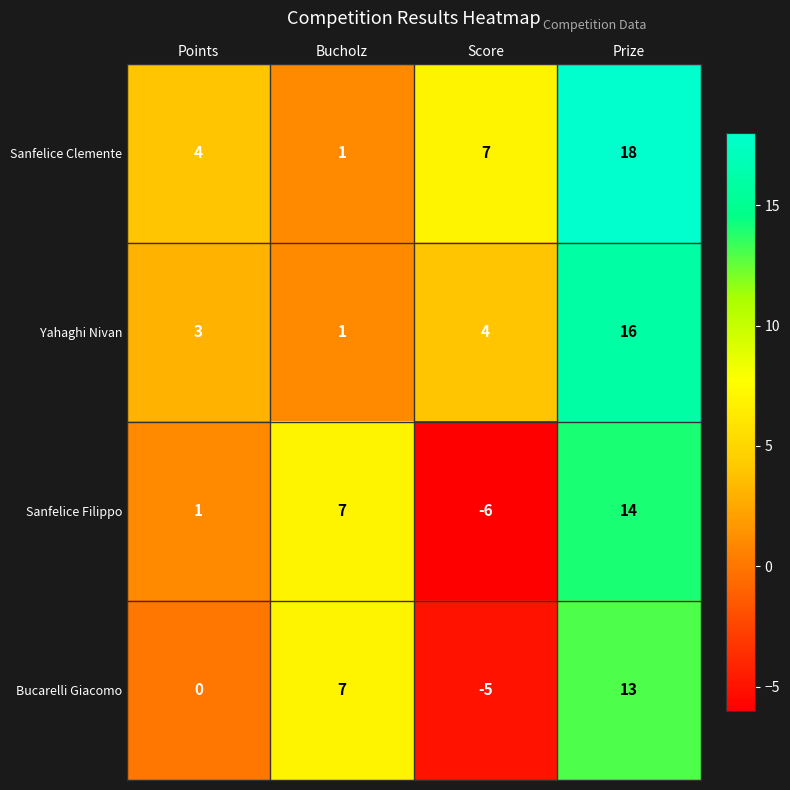

Reading left to right, transcribe all the data shown in this chart.

Sanfelice Clemente: 4	1	7	18
Yahaghi Nivan: 3	1	4	16
Sanfelice Filippo: 1	7	-6	14
Bucarelli Giacomo: 0	7	-5	13